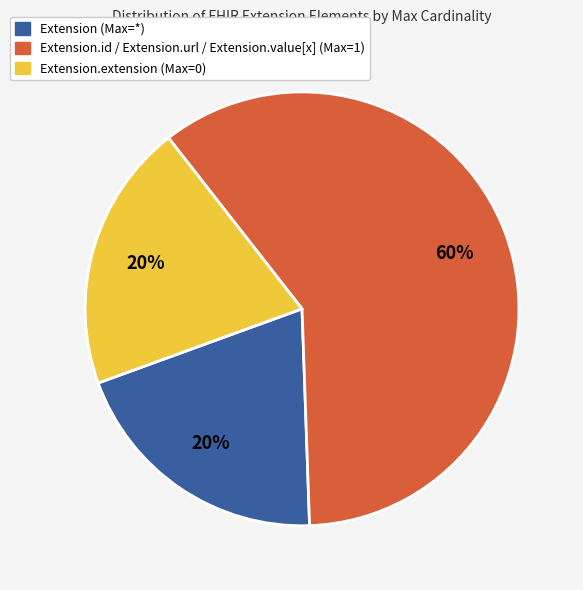

How many segments does this pie chart have?

3